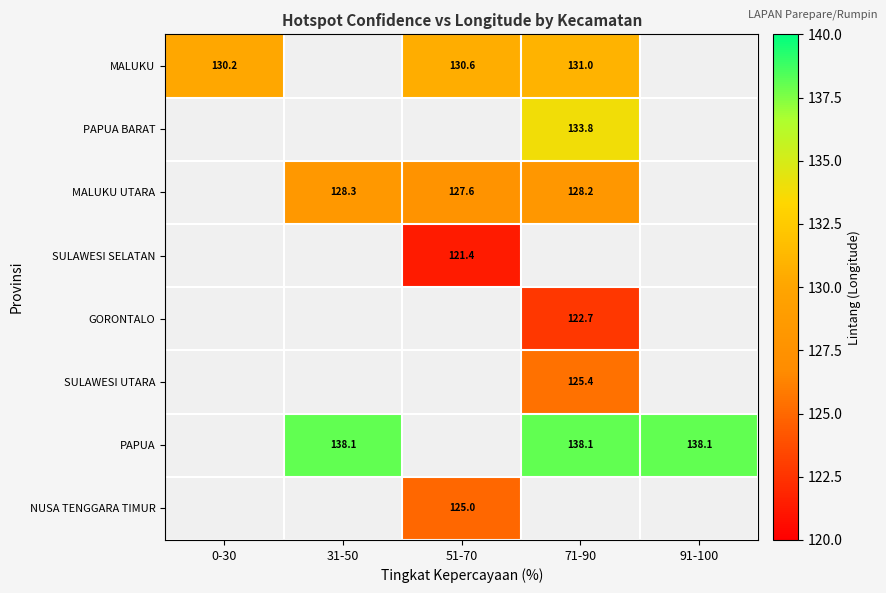

Which has a higher value, 31-50 or 71-90?

71-90